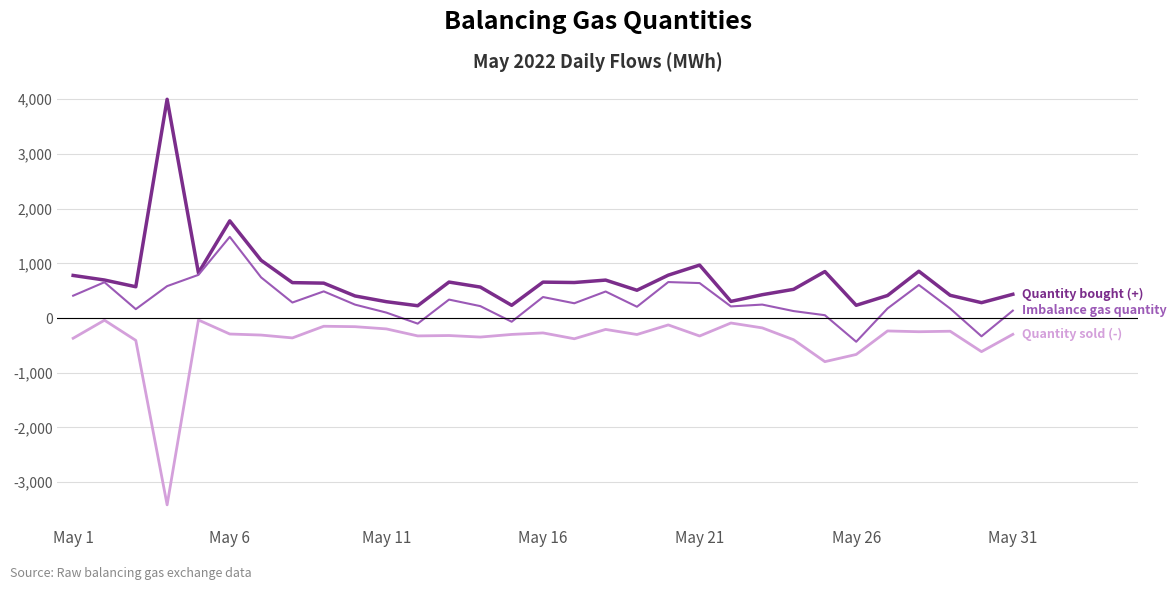

What is the smallest value displayed?

-3416.2